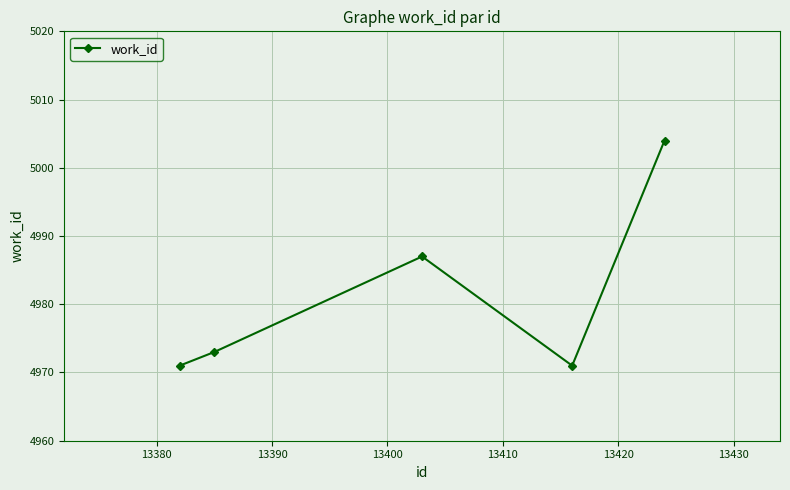

What is the difference between the maximum and second lowest values?

33